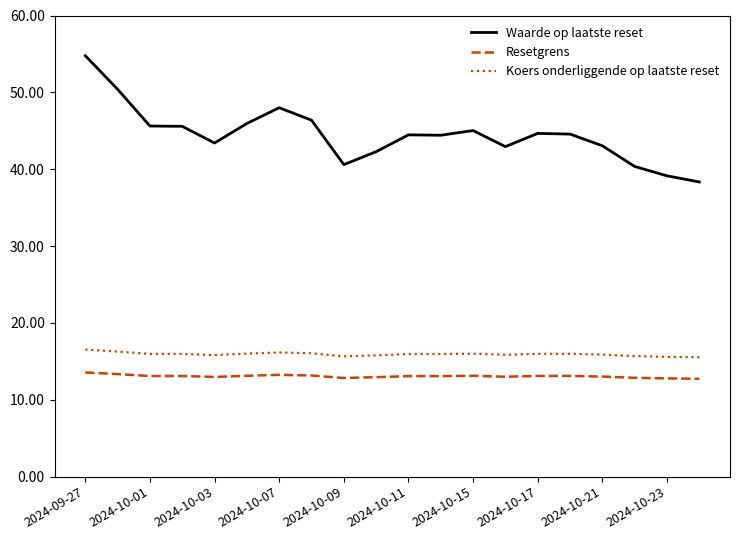

Does the chart have visible grid lines?

No